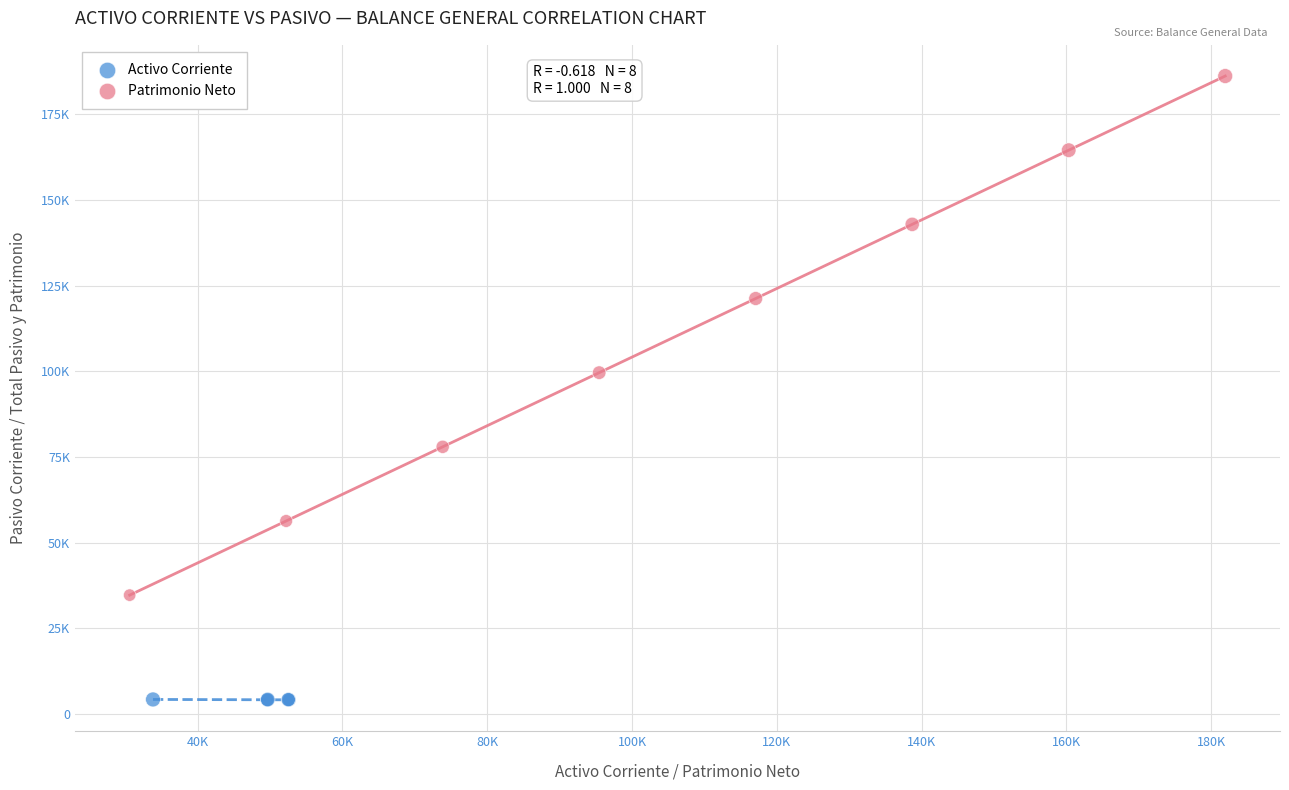

Which series contains the lowest Y value?

Activo Corriente